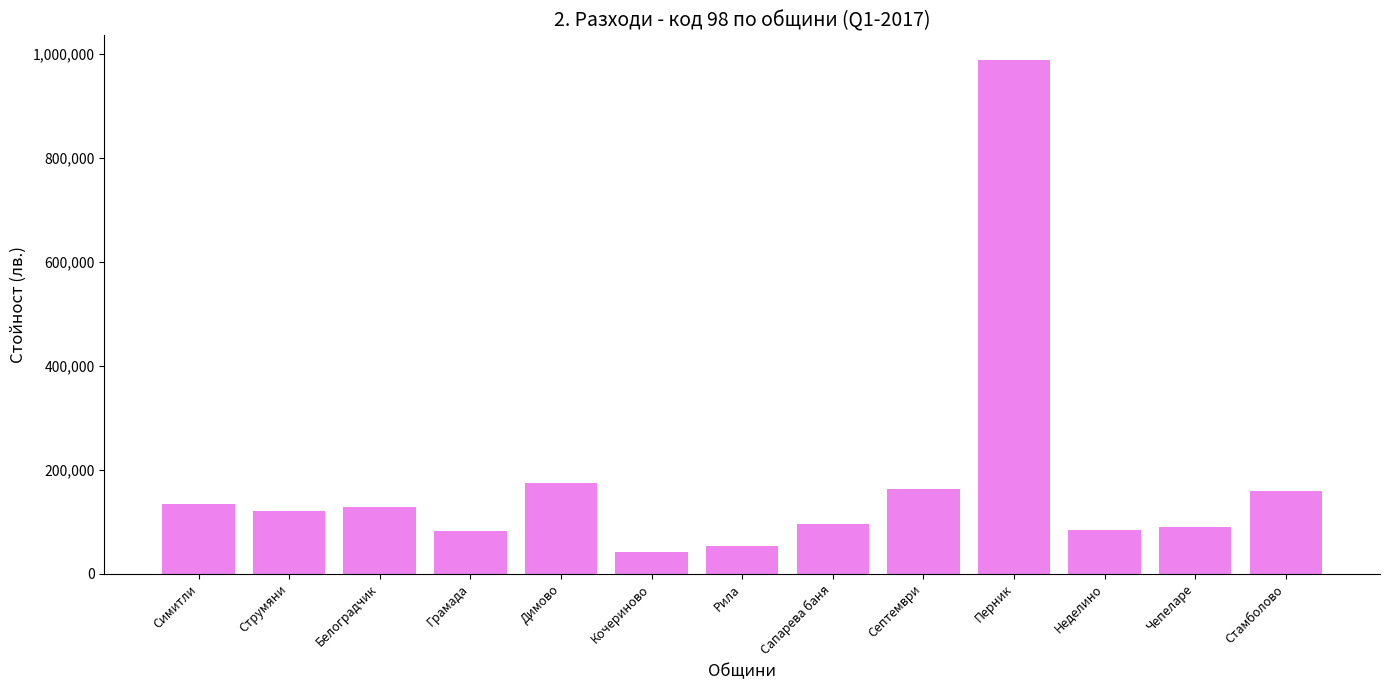

Approximately how many times larger is the value at Струмяни compared to Стамболово?

0.8